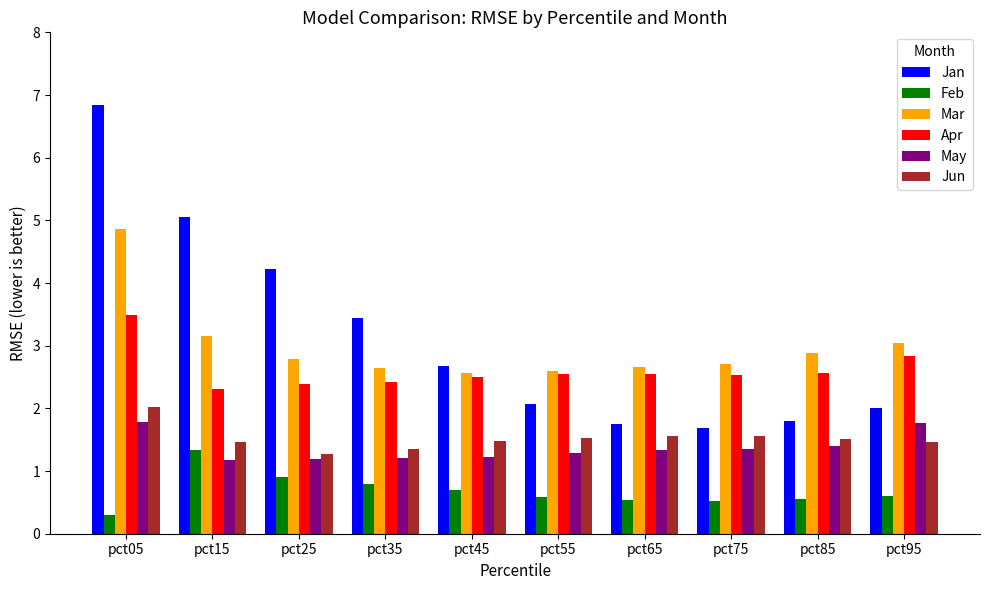

What are all the series names shown in the legend?

Jan, Feb, Mar, Apr, May, Jun